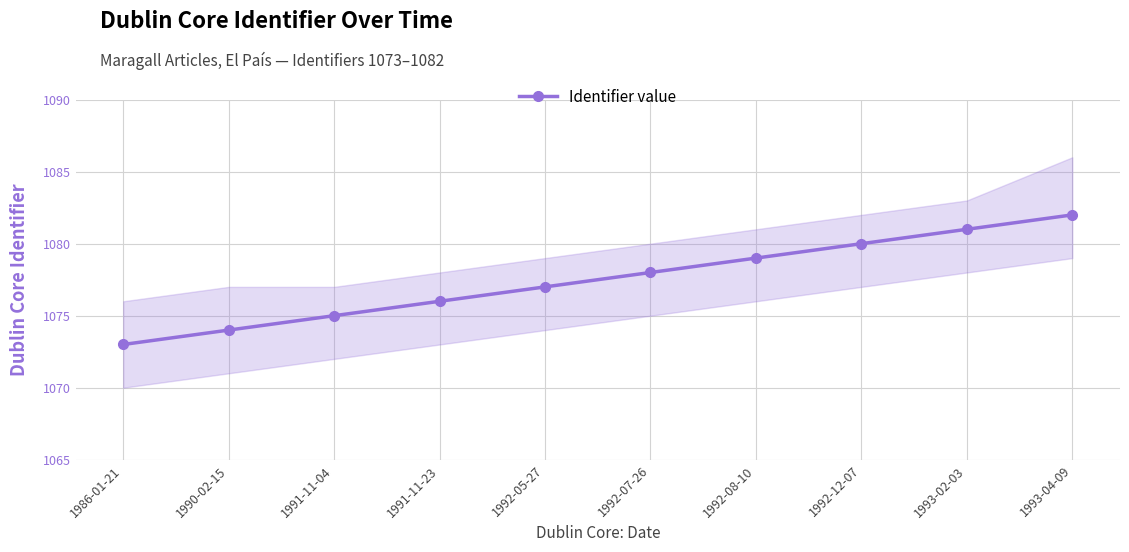

At which label does the data first exceed 1078?

1992-08-10